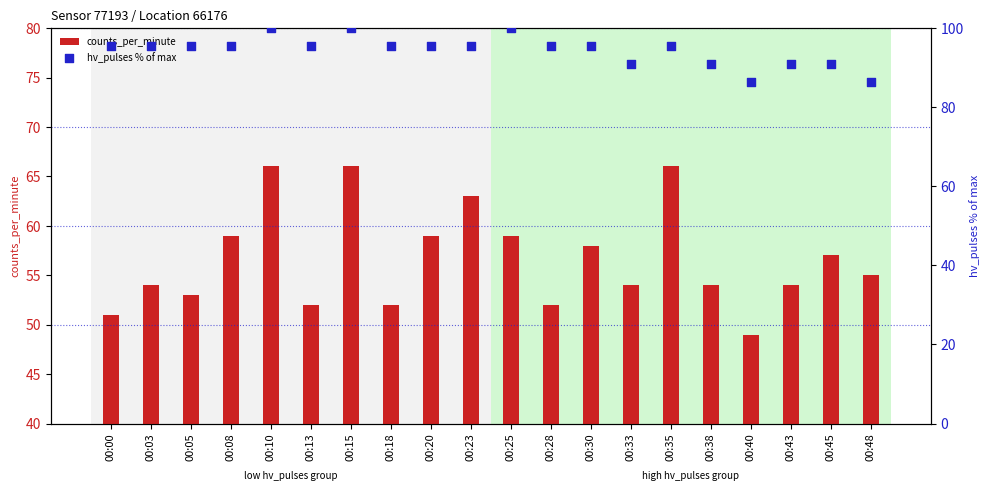

Which series contains the highest Y value?

hv_pulses % of max